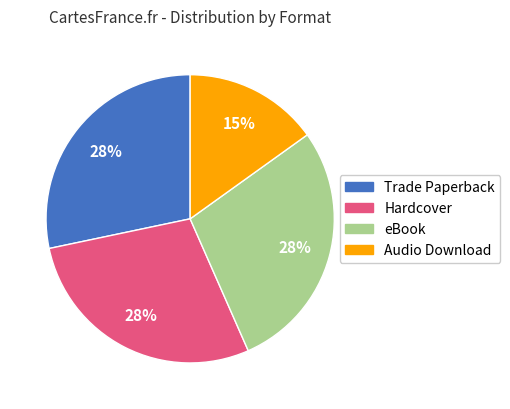

Does any single category account for the majority?

No